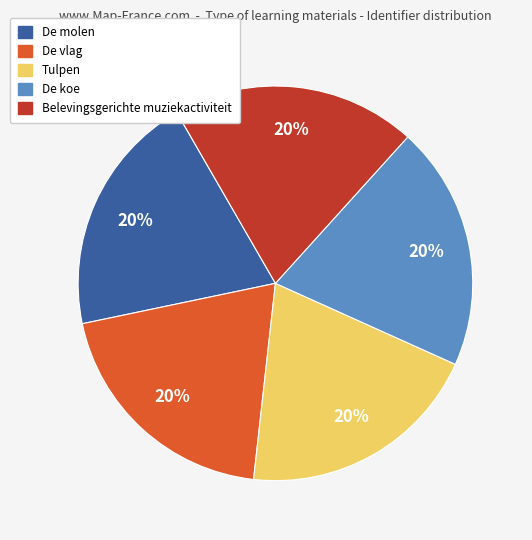

What is the ratio of the value at Belevingsgerichte muziekactiviteit to the value at De vlag?

1.0